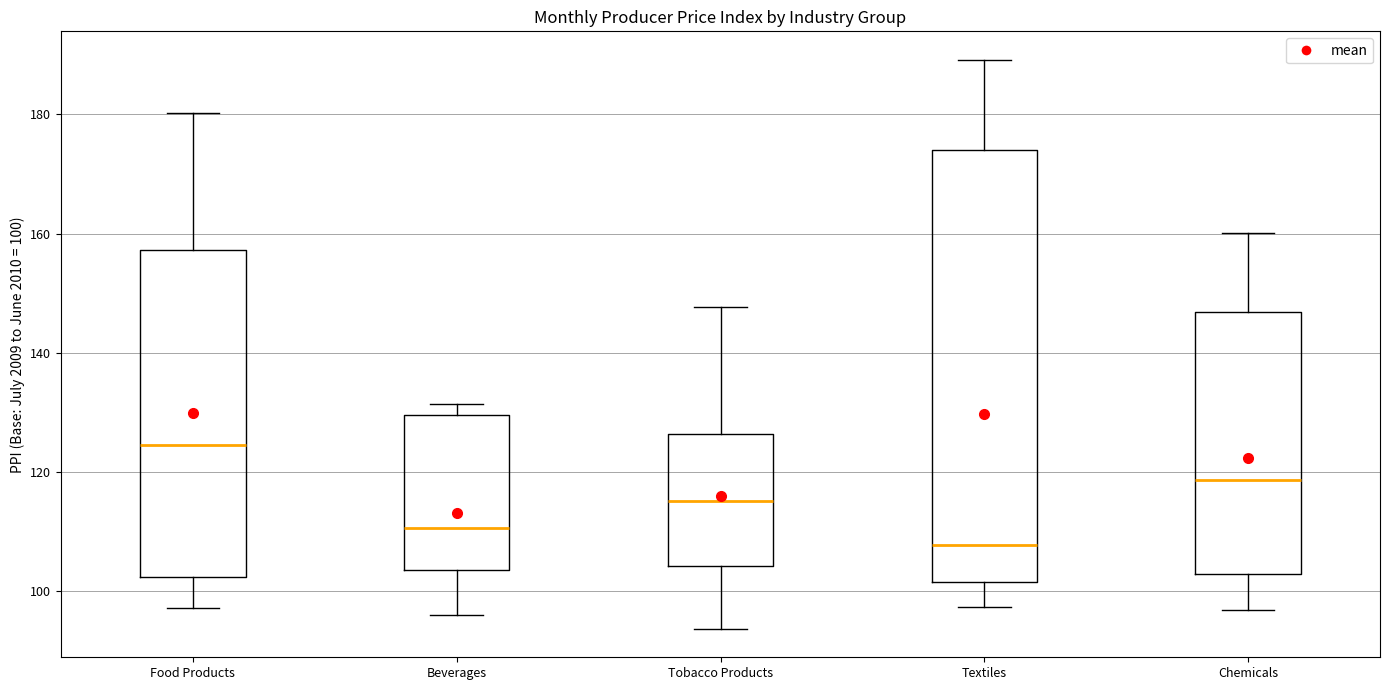

Where does the upper whisker of the box for Food Products end on the y-axis? The values are not printed on the chart, so give them approximately, as read against the axis.

180